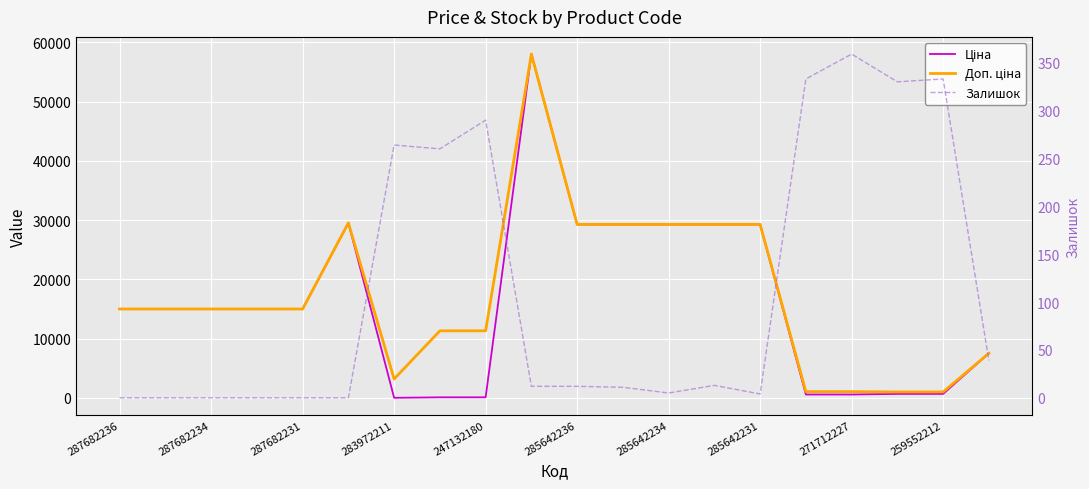

True or false: Ціна and Залишок cross at least once.

True